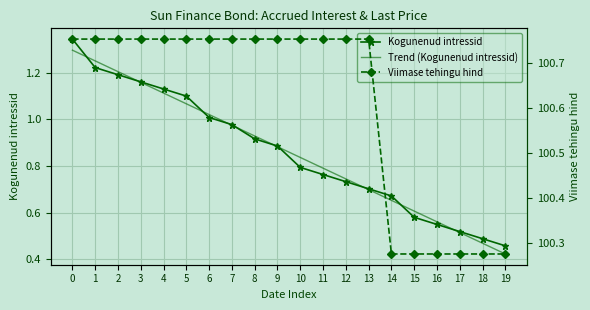

At how many categories does at least one series exceed 69?

20